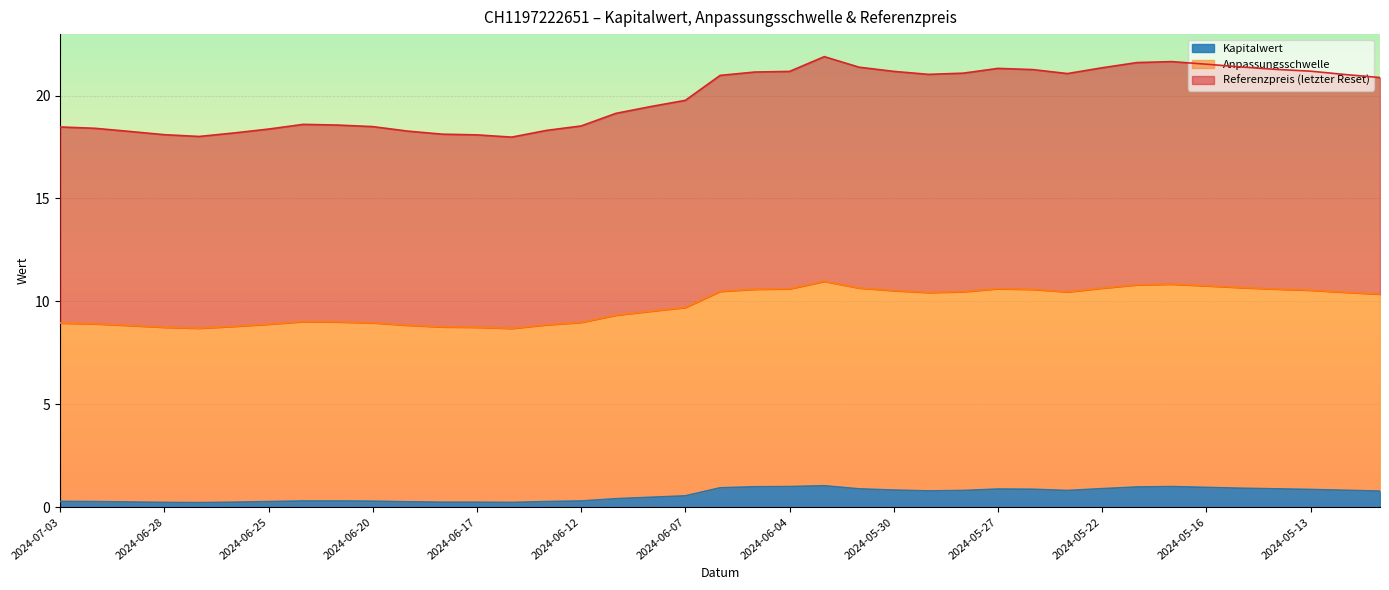

Rank the series by their maximum value, from highest to lowest.

Referenzpreis (letzter Reset), Anpassungsschwelle, Kapitalwert